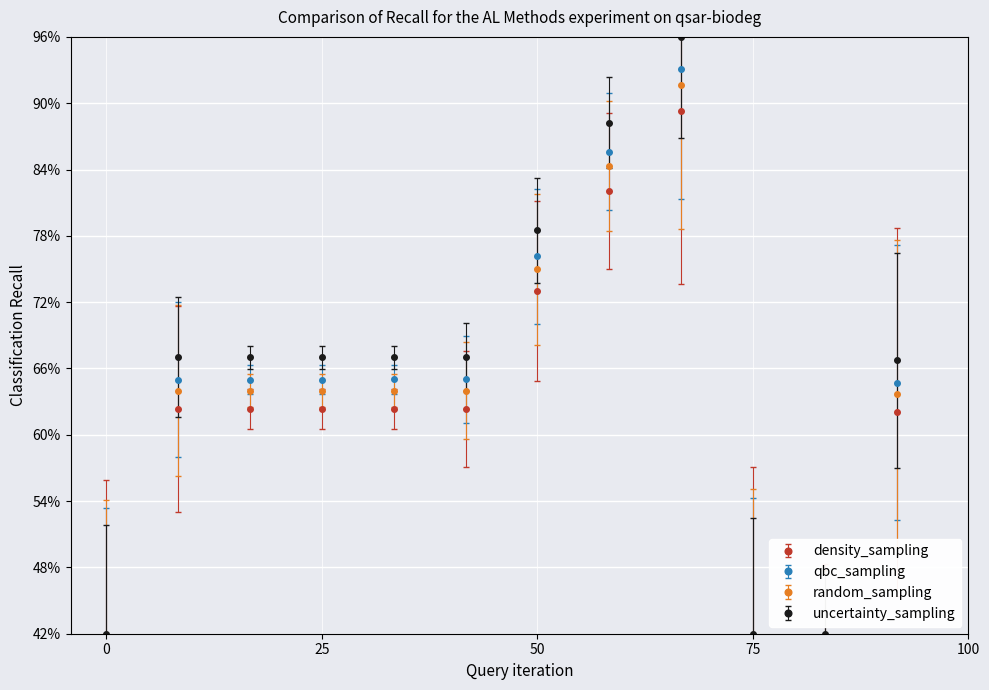

True or false: uncertainty_sampling has more than 0 points higher than both neighbors.

True